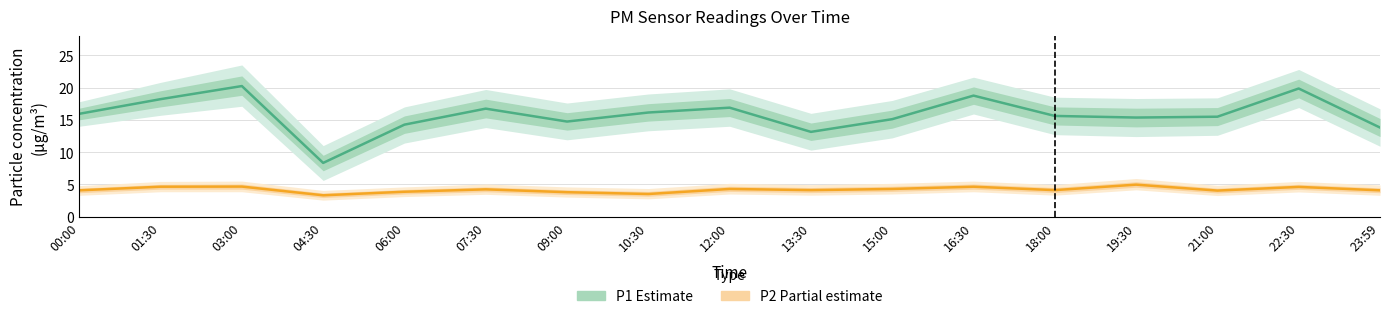

True or false: P1 (Estimate) and P2 (Partial) intersect in this chart.

False